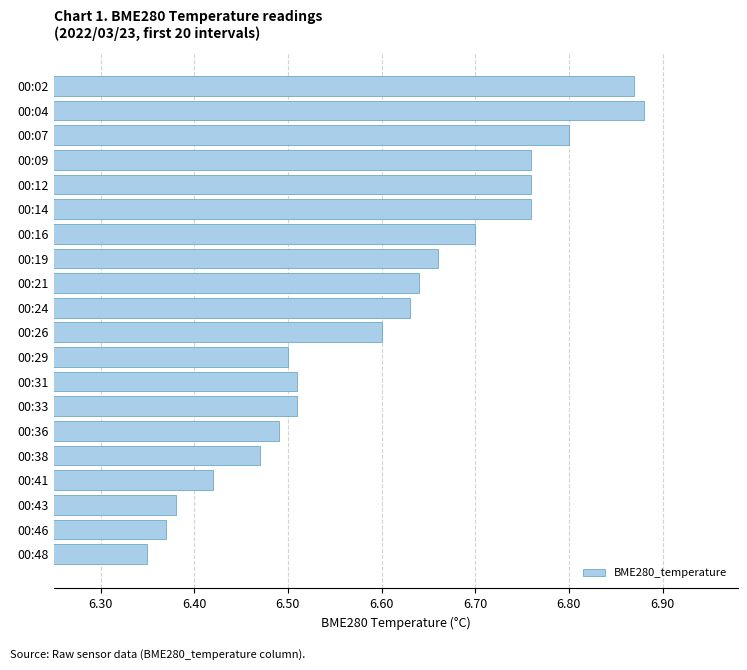

What is the sum of all values?

132.1